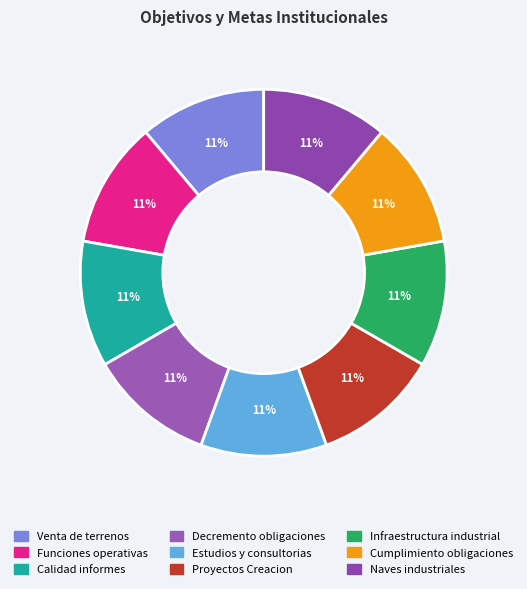

Is it true that Estudios y consultorias is 11% of the pie?

True